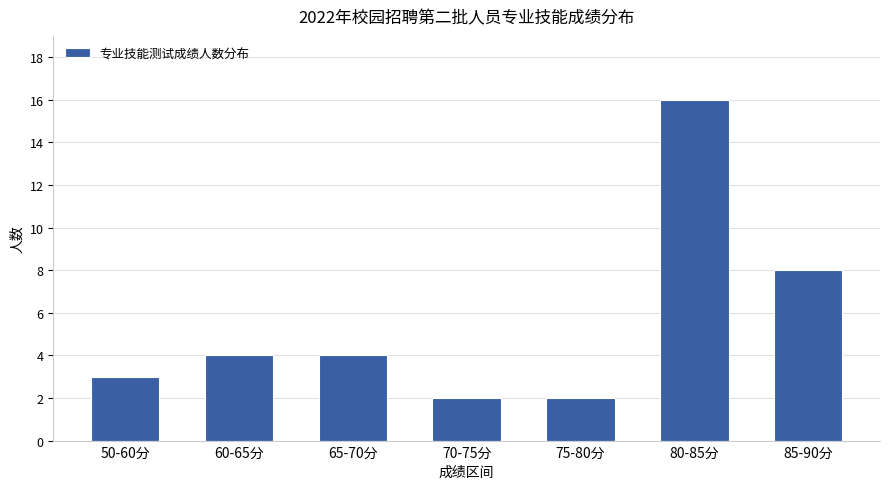

How many distinct data groups are displayed?

1